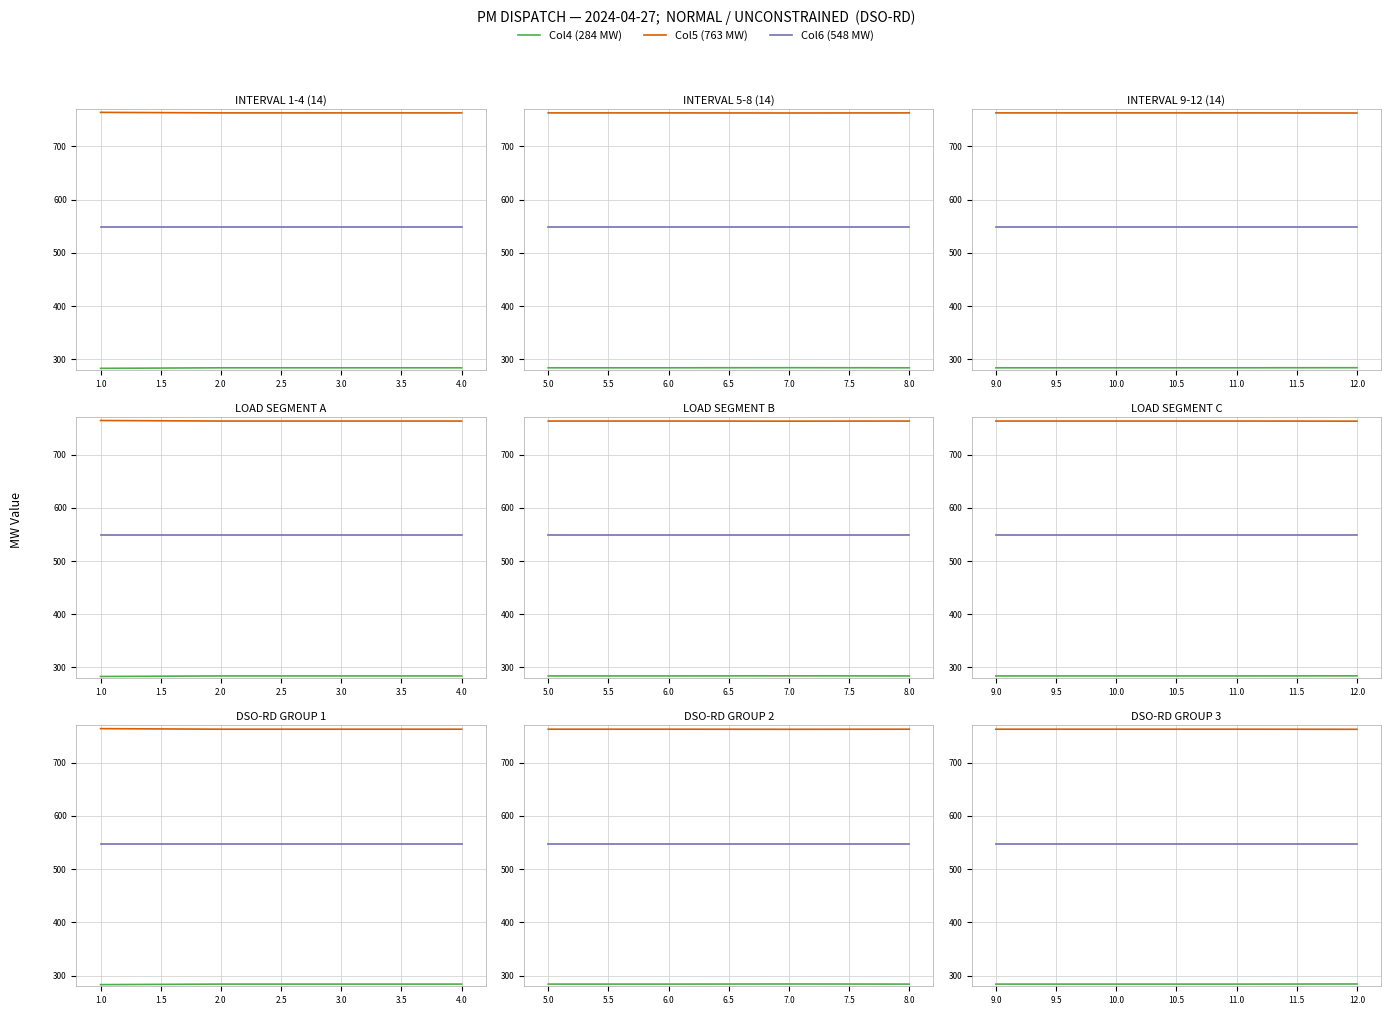

Read the Col4 (284 MW) value at 9.0.

284.1